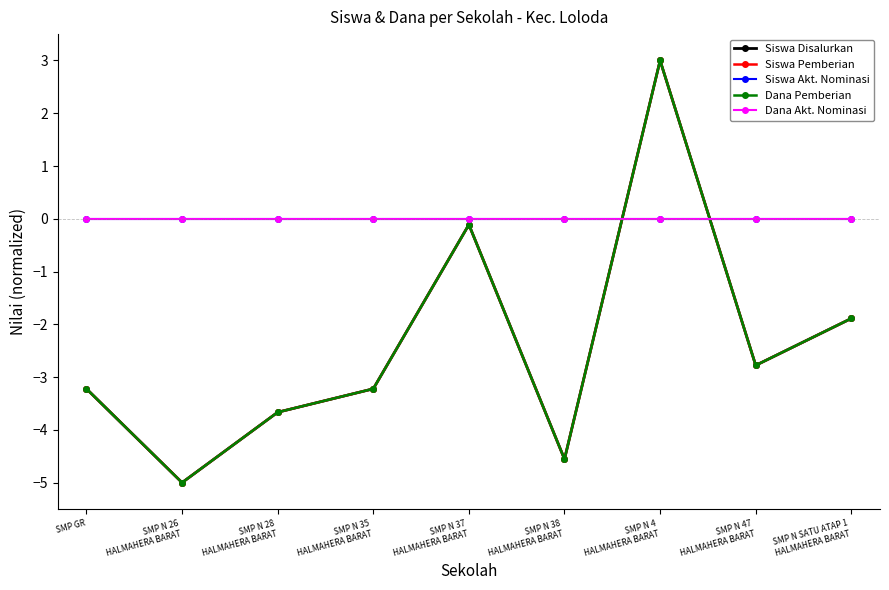

Which category has the highest value across all series?

SMP N 4
HALMAHERA BARAT